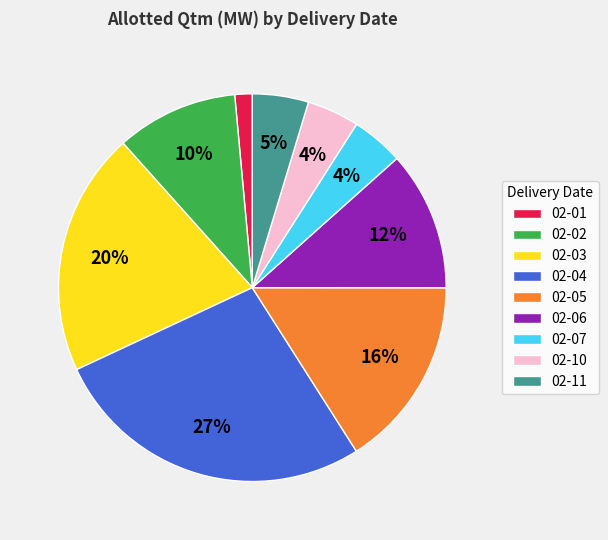

To the nearest percent, what is the difference between the 02-03 and 02-10 slice percentages?

16%